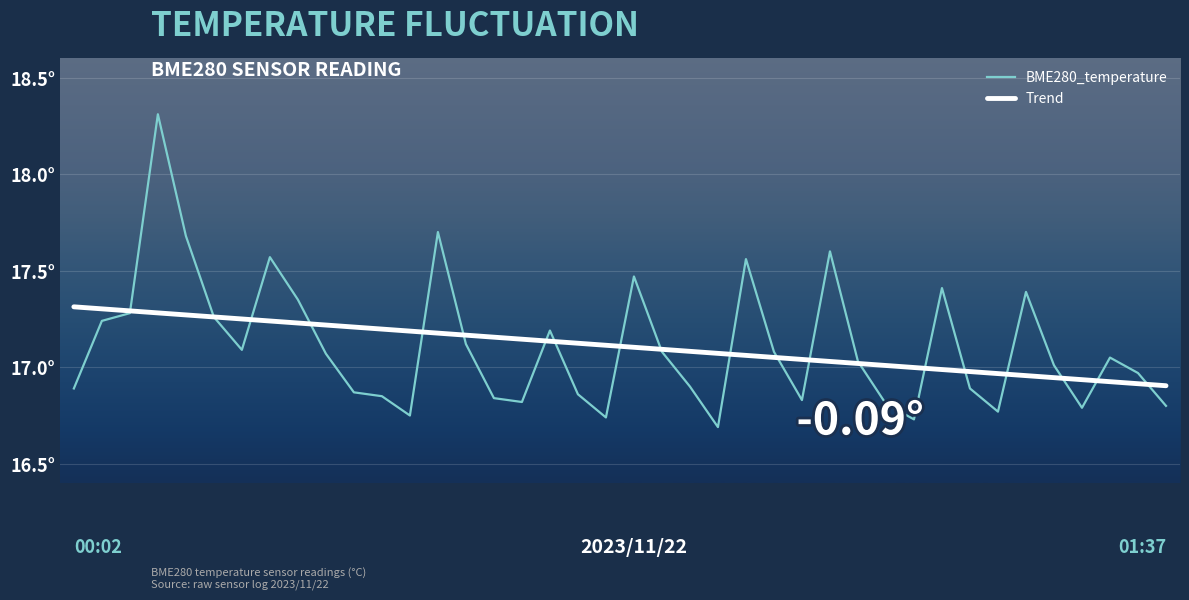

Rank the series by their maximum value, from lowest to highest.

Trend, BME280_temperature